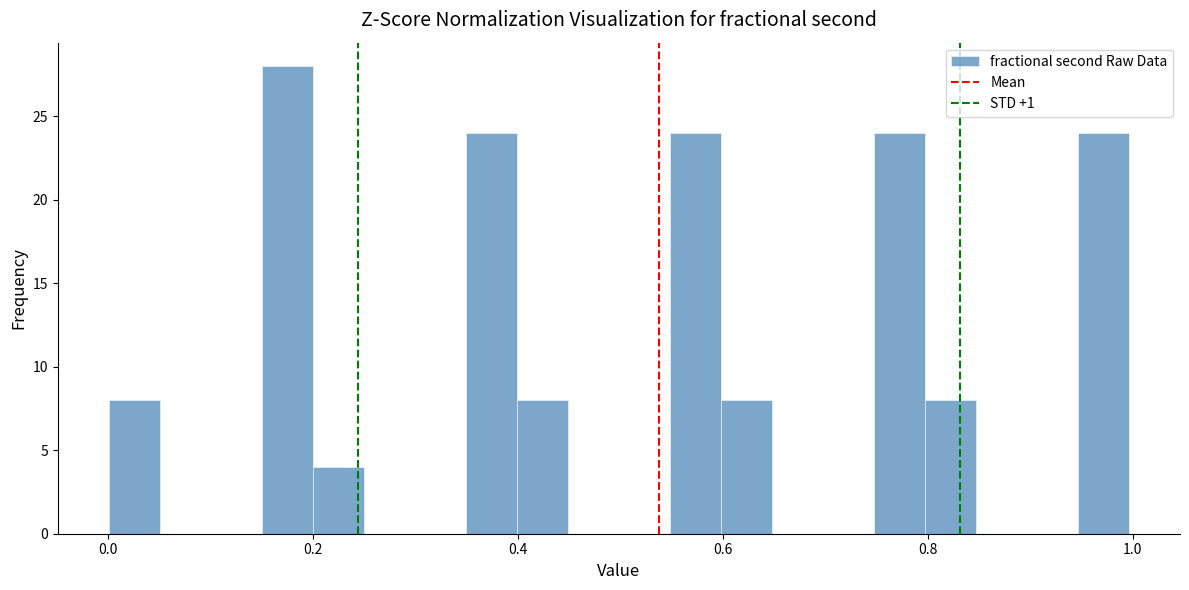

Read against the x-axis, roughly where is the centre of the tallest bar?

0.18